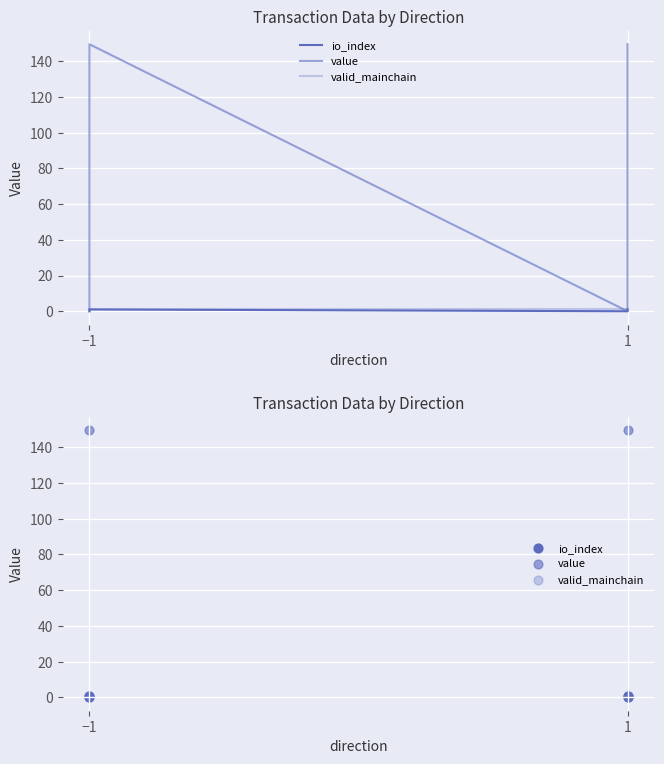

Which series has the largest total across all categories?

value